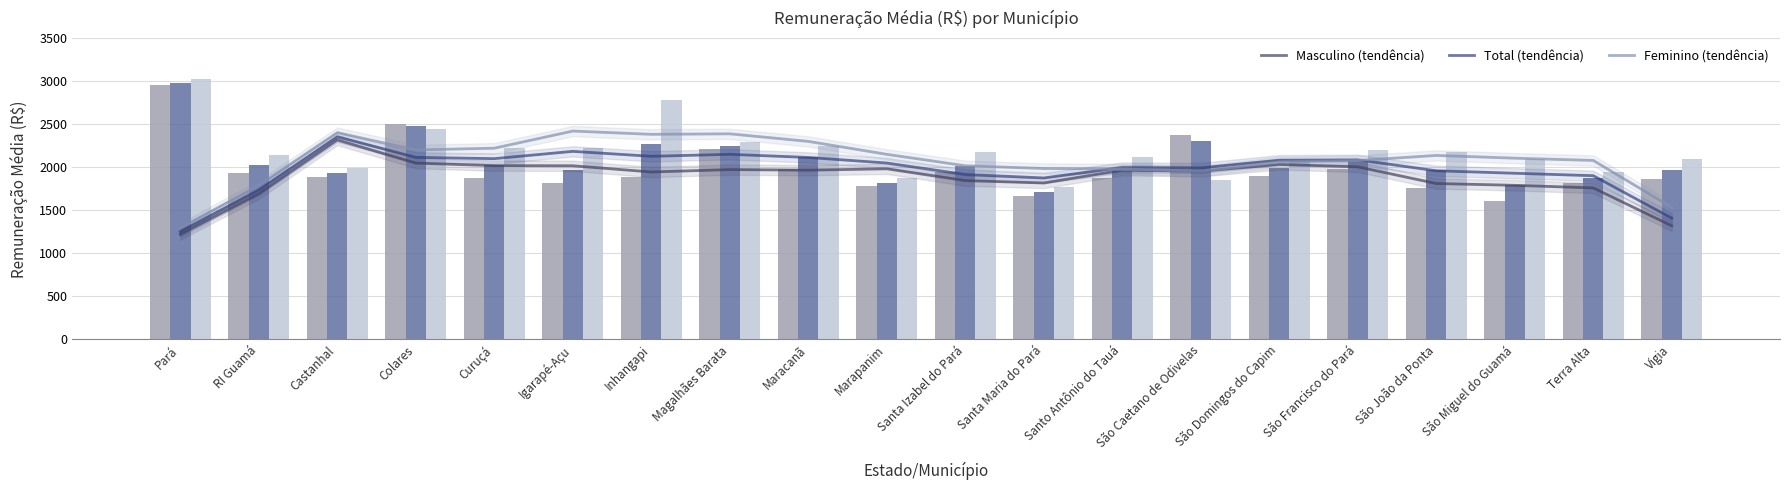

Which has a higher value, Santo Antônio do Tauá or Inhangapi?

Santo Antônio do Tauá